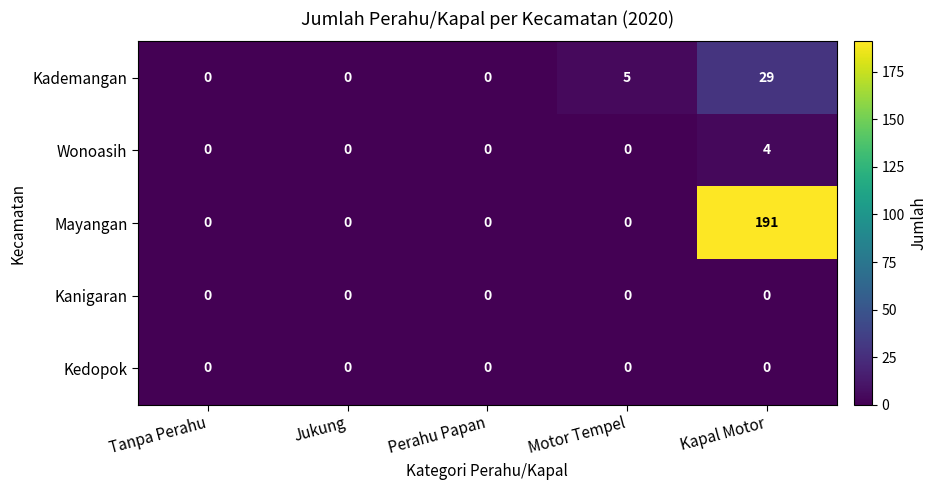

How many distinct data groups are displayed?

5